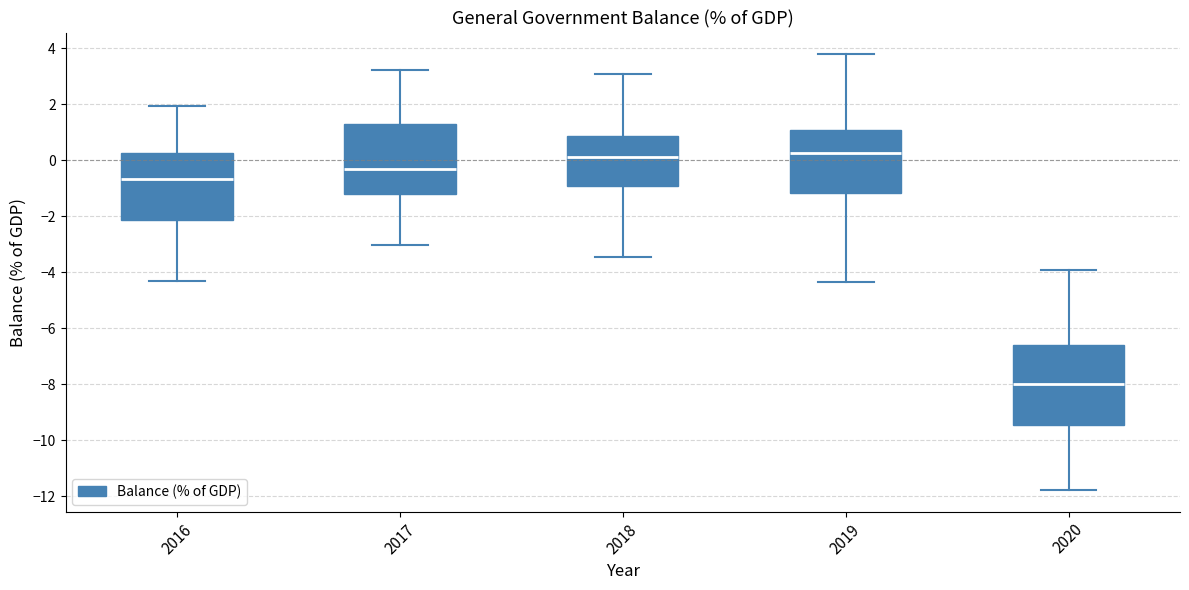

Which box is the tallest, from its lower edge to its upper edge?

2020